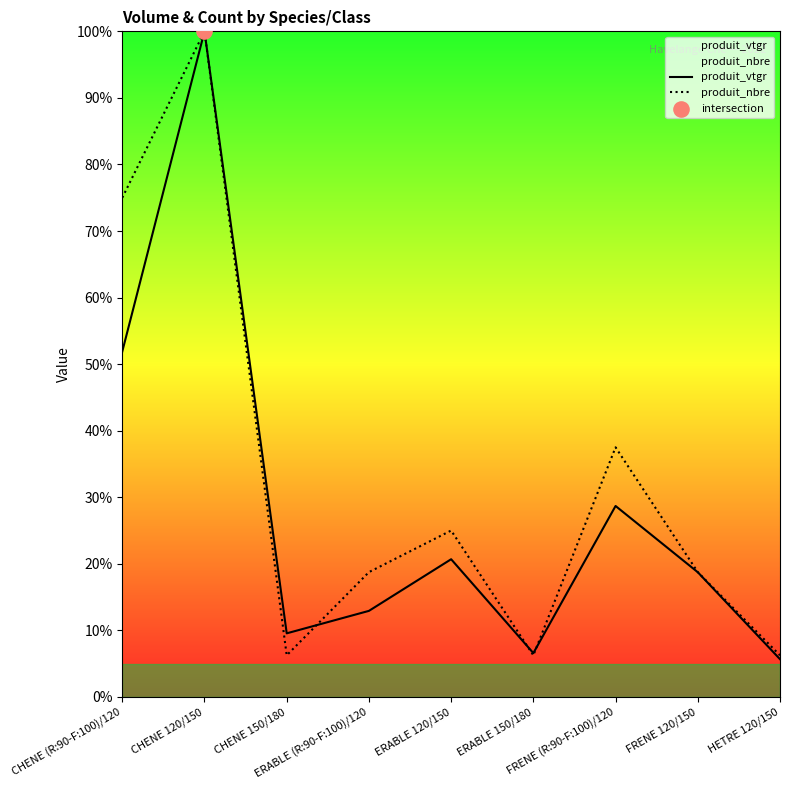

At how many categories does at least one series exceed 23?

4